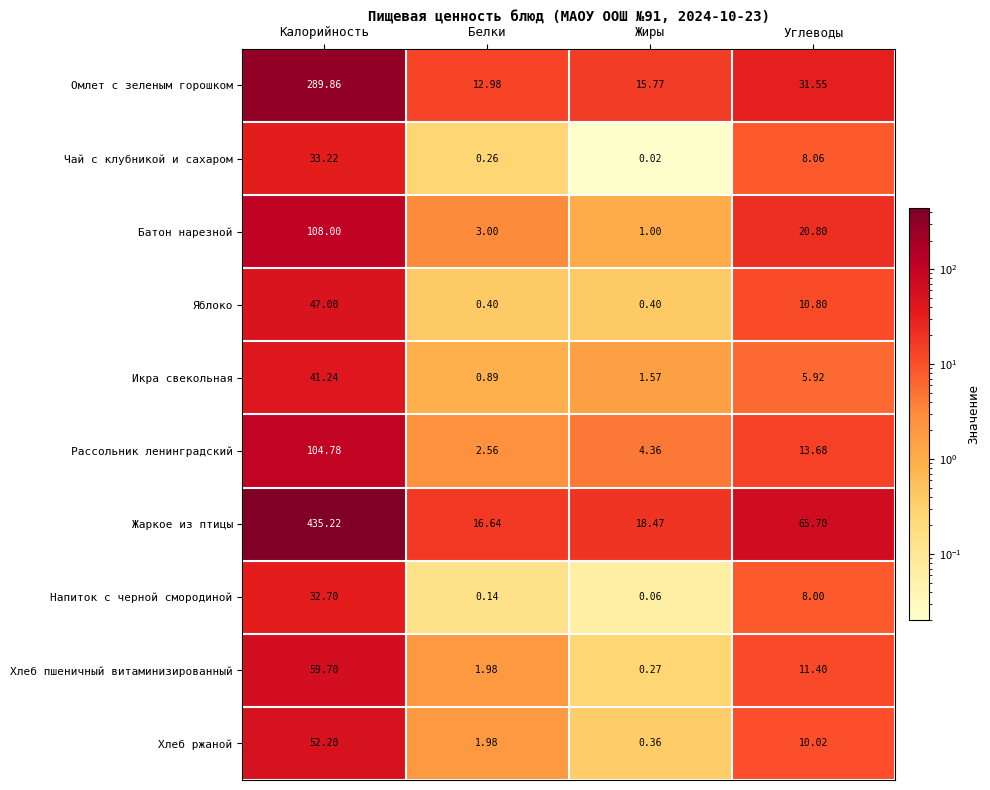

At how many categories does at least one series exceed 181?

1